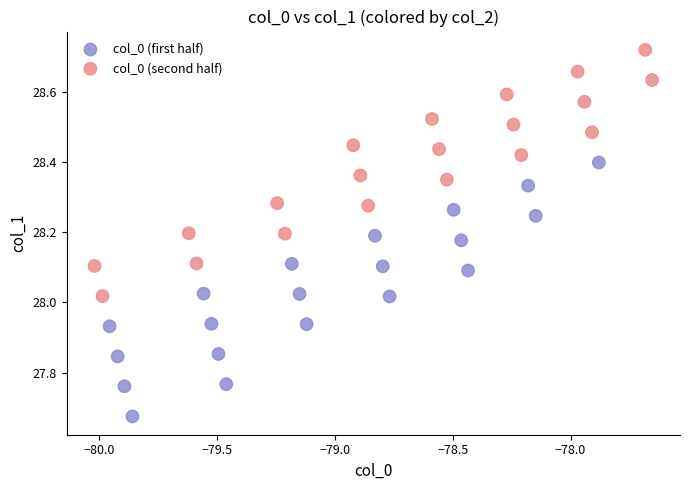

Which series contains the highest Y value?

col_0 (second half)